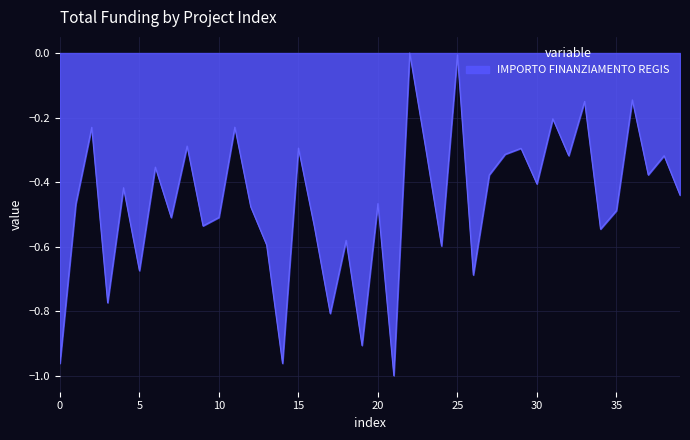

What is the difference between the maximum and minimum values?

1.0